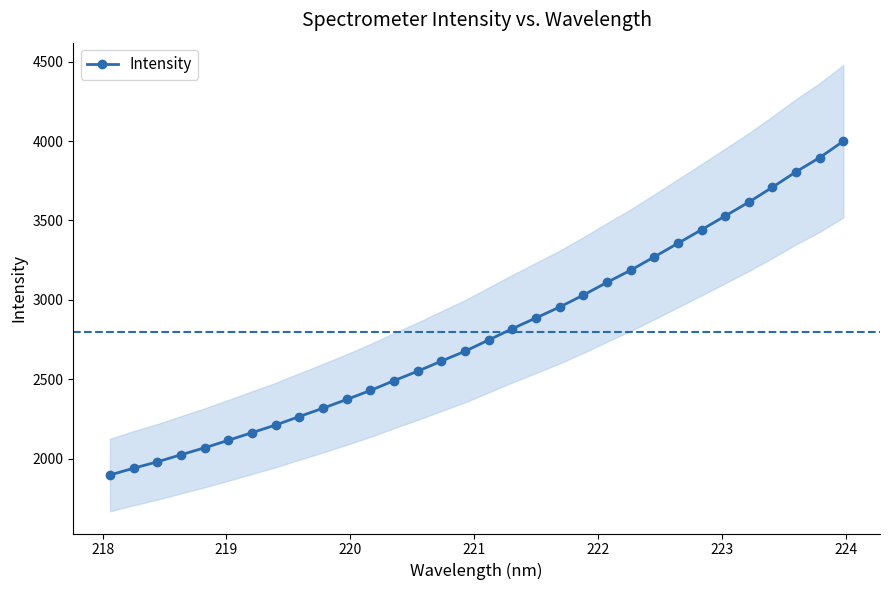

What is the maximum value for Intensity?

3998.7